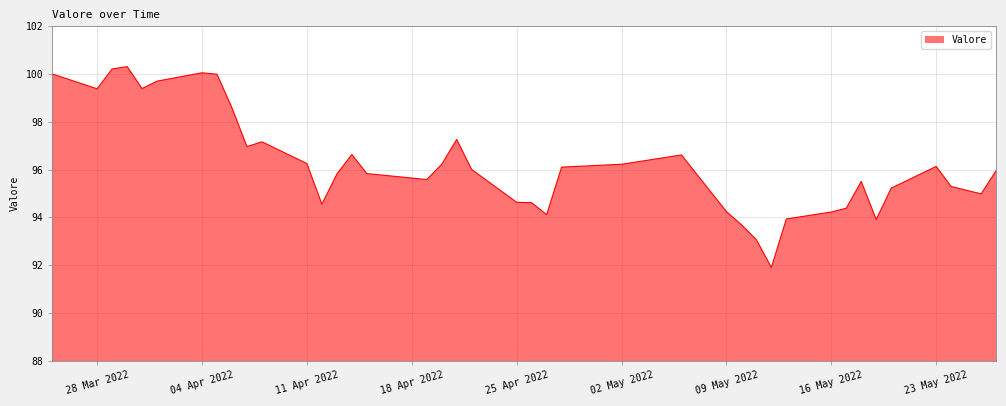

What is the difference between the second highest and minimum values?

8.3